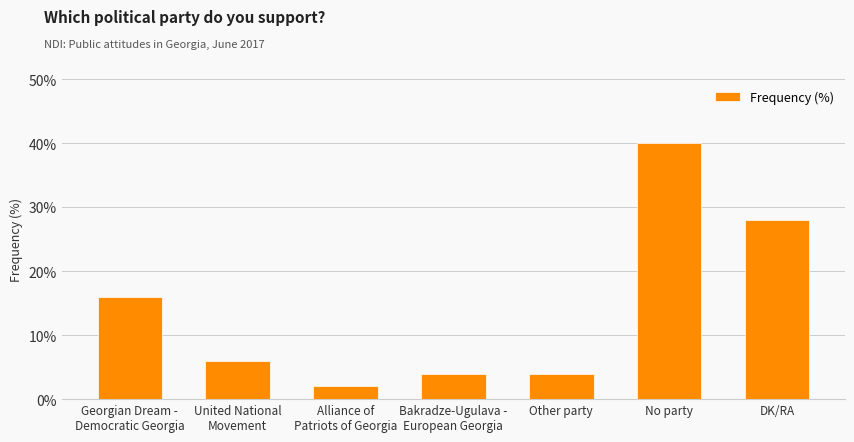

What is the minimum value shown in the chart?

2